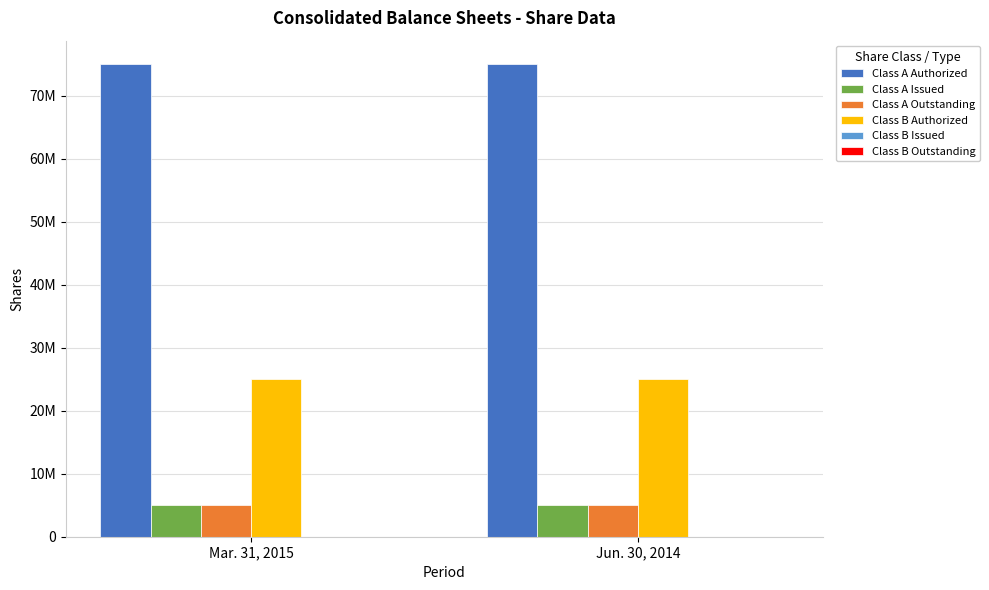

Are the bars horizontal?

No